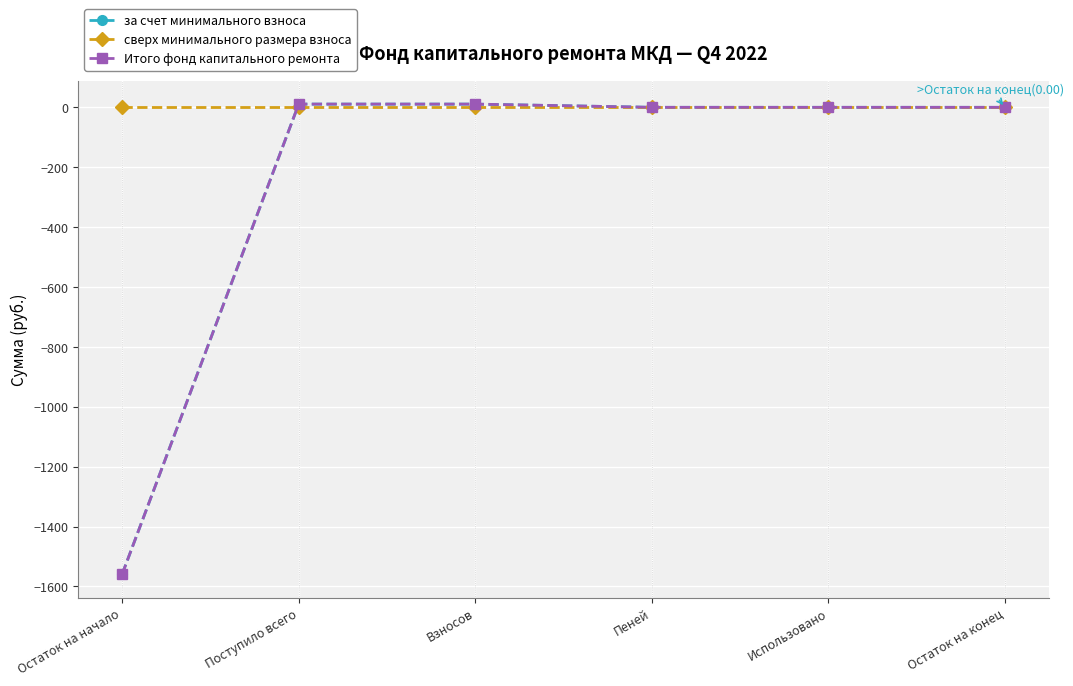

At Использовано, list the series in order from largest to smallest.

за счет минимального взноса, сверх минимального размера взноса, Итого фонд капитального ремонта